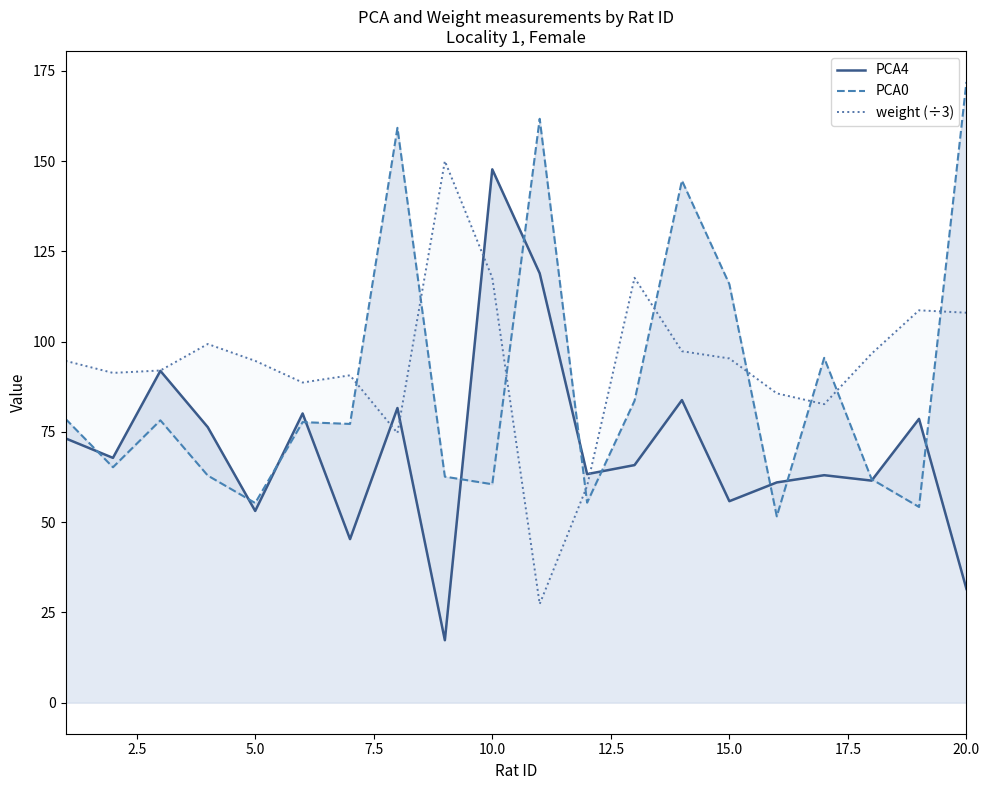

Which series ends up on top after the final intersection of PCA0 and PCA4?

PCA0